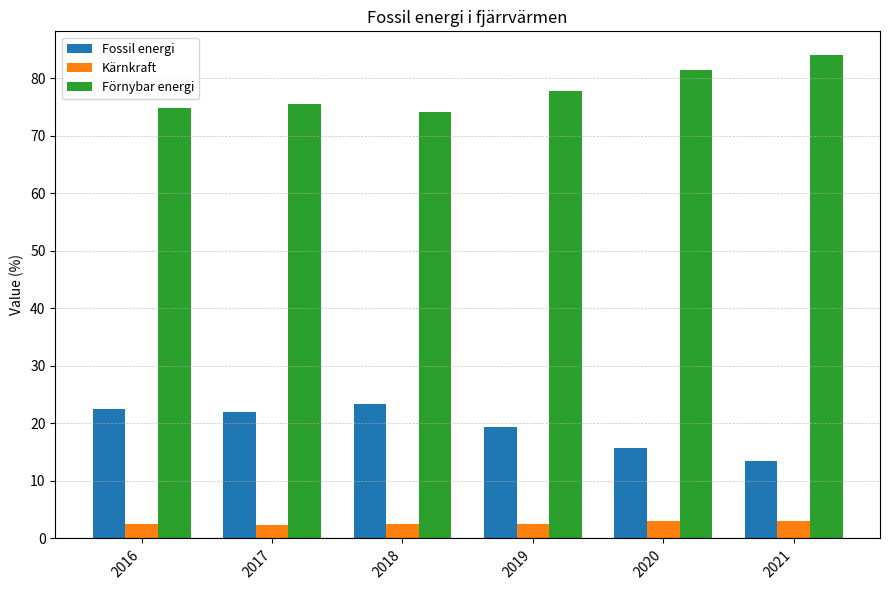

What is the difference between the maximum and minimum values in the Kärnkraft series?

0.6